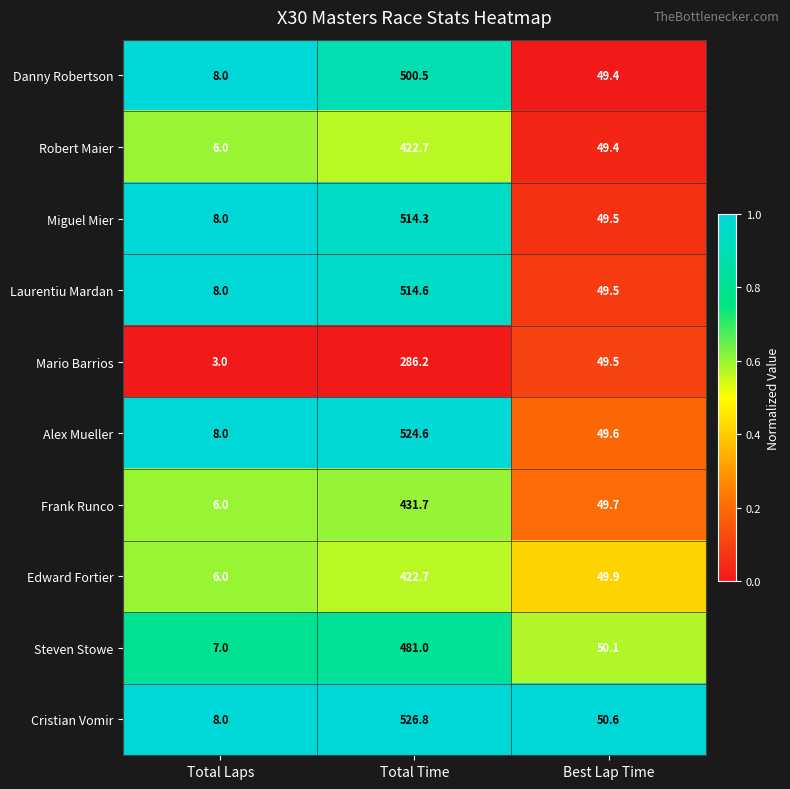

Reading left to right, list all the values displayed in this chart.

Danny Robertson: 8.0	500.5	49.4
Robert Maier: 6.0	422.7	49.4
Miguel Mier: 8.0	514.3	49.5
Laurentiu Mardan: 8.0	514.6	49.5
Mario Barrios: 3.0	286.2	49.5
Alex Mueller: 8.0	524.6	49.6
Frank Runco: 6.0	431.7	49.7
Edward Fortier: 6.0	422.7	49.9
Steven Stowe: 7.0	481.0	50.1
Cristian Vomir: 8.0	526.8	50.6